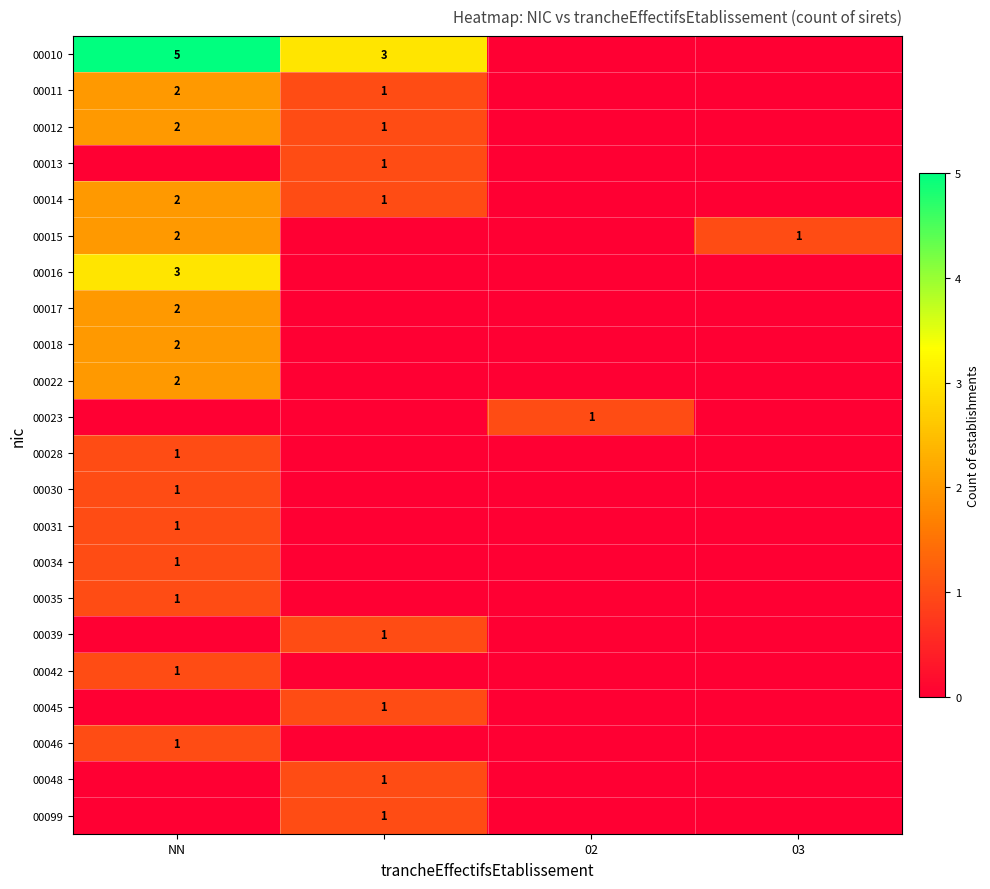

Is it true that 00015 equals 1 at 03?

True